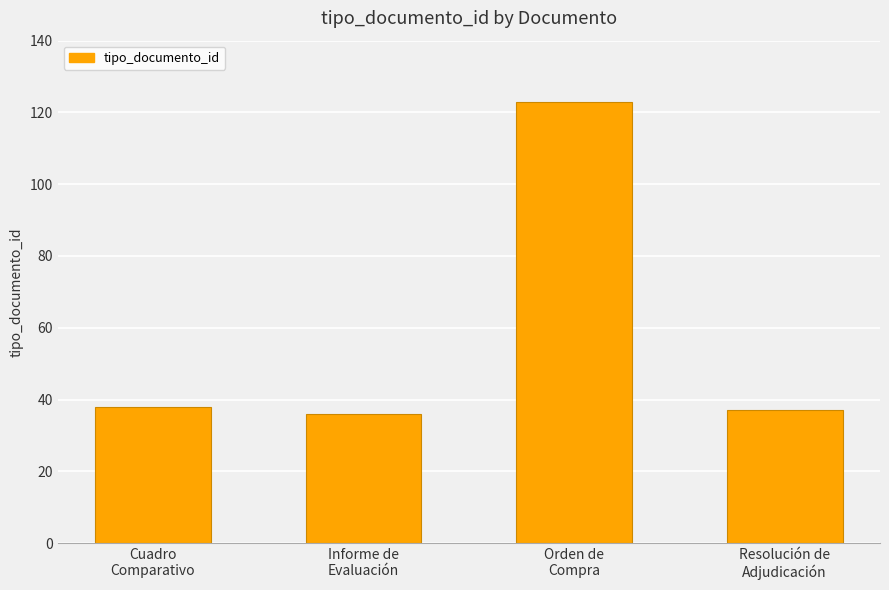

What is the difference between the maximum and minimum values?

87